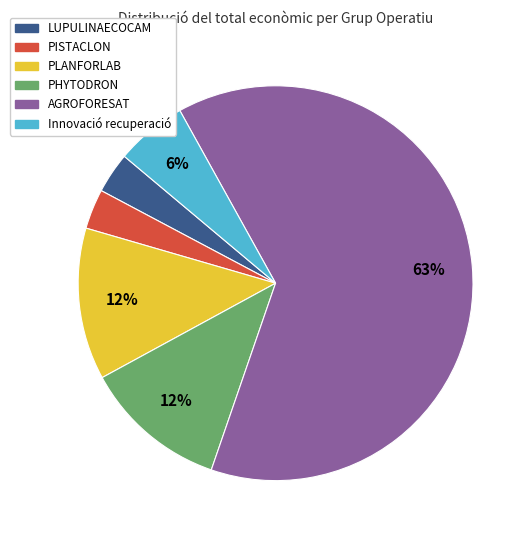

Do LUPULINAECOCAM and AGROFORESAT together represent more than half of the pie?

Yes